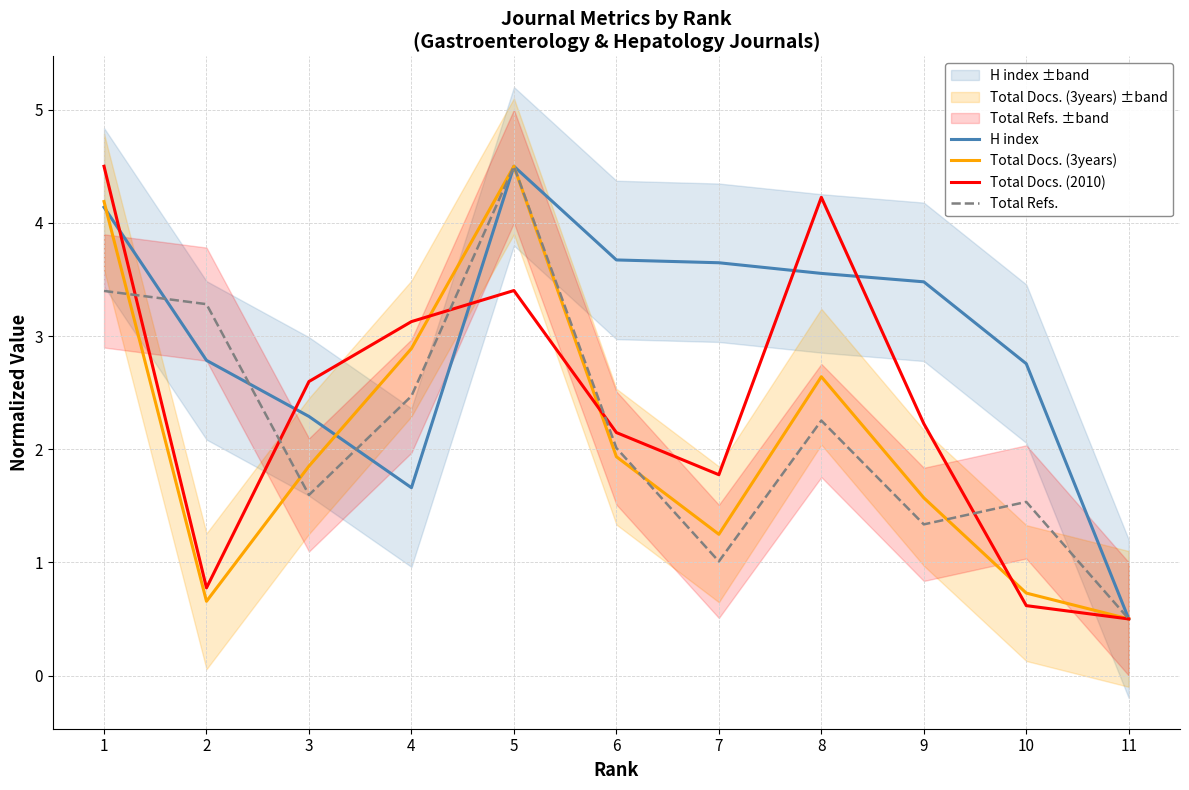

What is the value of the Total Refs. point at the 9th from the left?

1.3